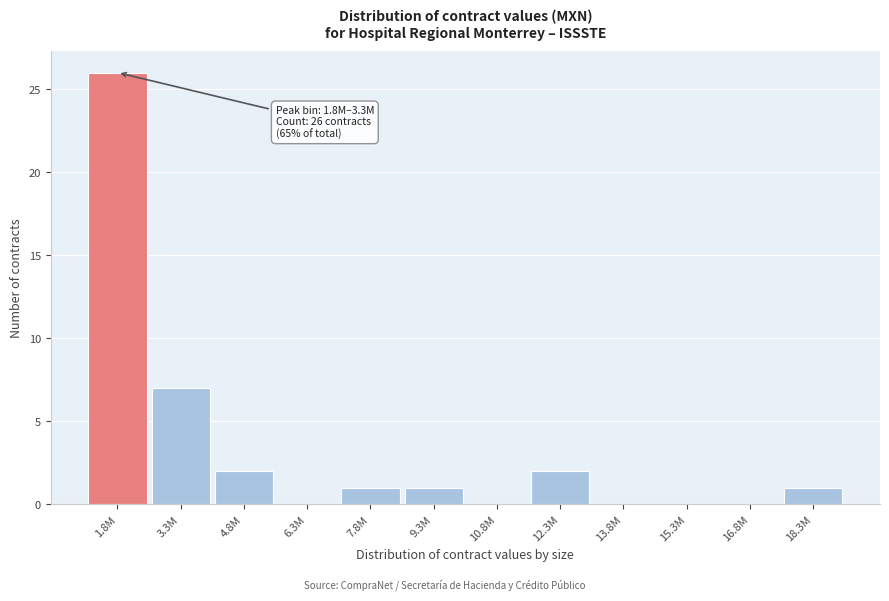

Reading right to left, list all the values displayed in this chart.

18.3M=1	16.8M=0	15.3M=0	13.8M=0	12.3M=2	10.8M=0	9.3M=1	7.8M=1	6.3M=0	4.8M=2	3.3M=7	1.8M=26